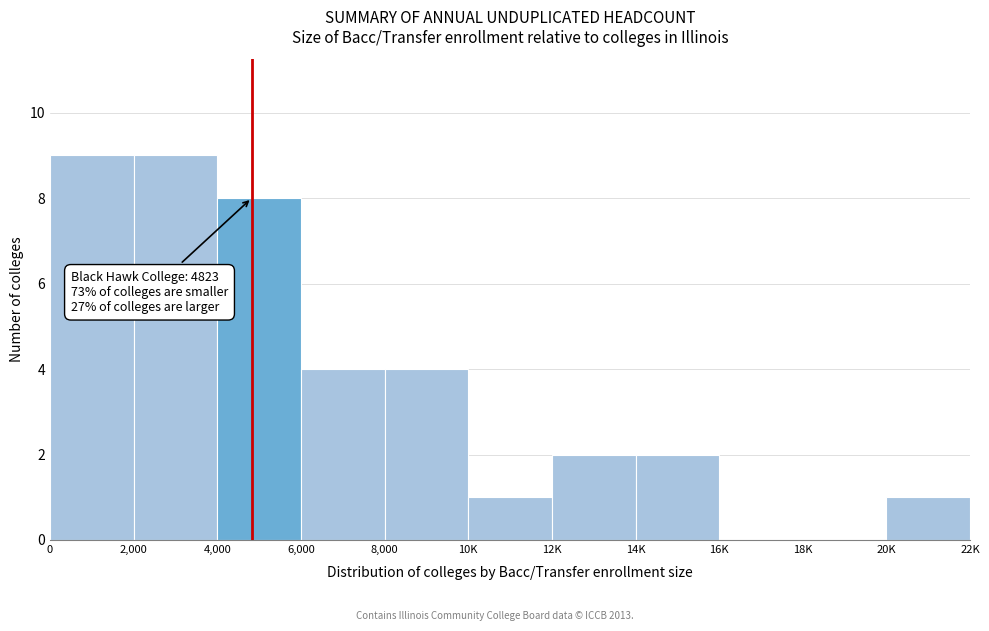

Reading left to right, list all the values displayed in this chart.

0=9	2,000=9	4,000=8	6,000=4	8,000=4	10K=1	12K=2	14K=2	16K=0	18K=0	20K=1